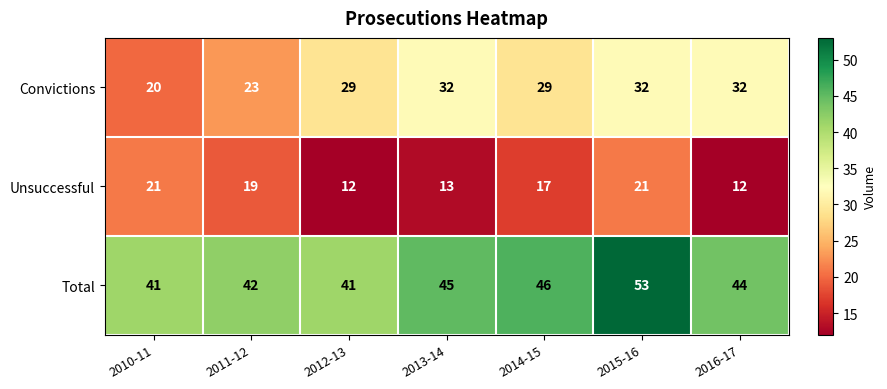

What is the minimum value shown in the chart?

12